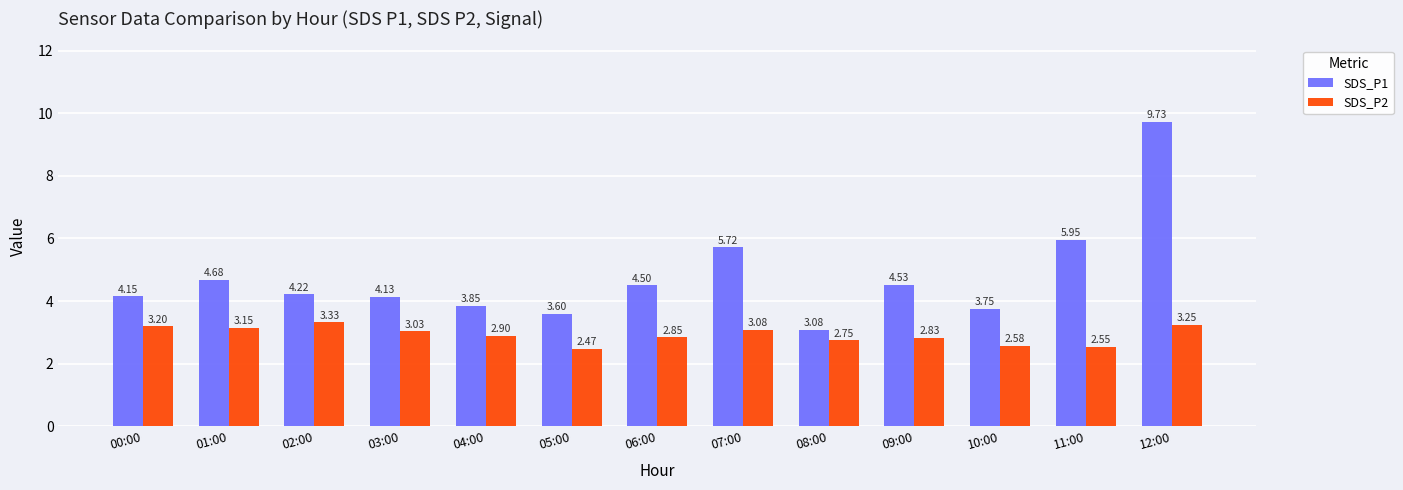

Where does the SDS_P1 series first go above 4?

00:00